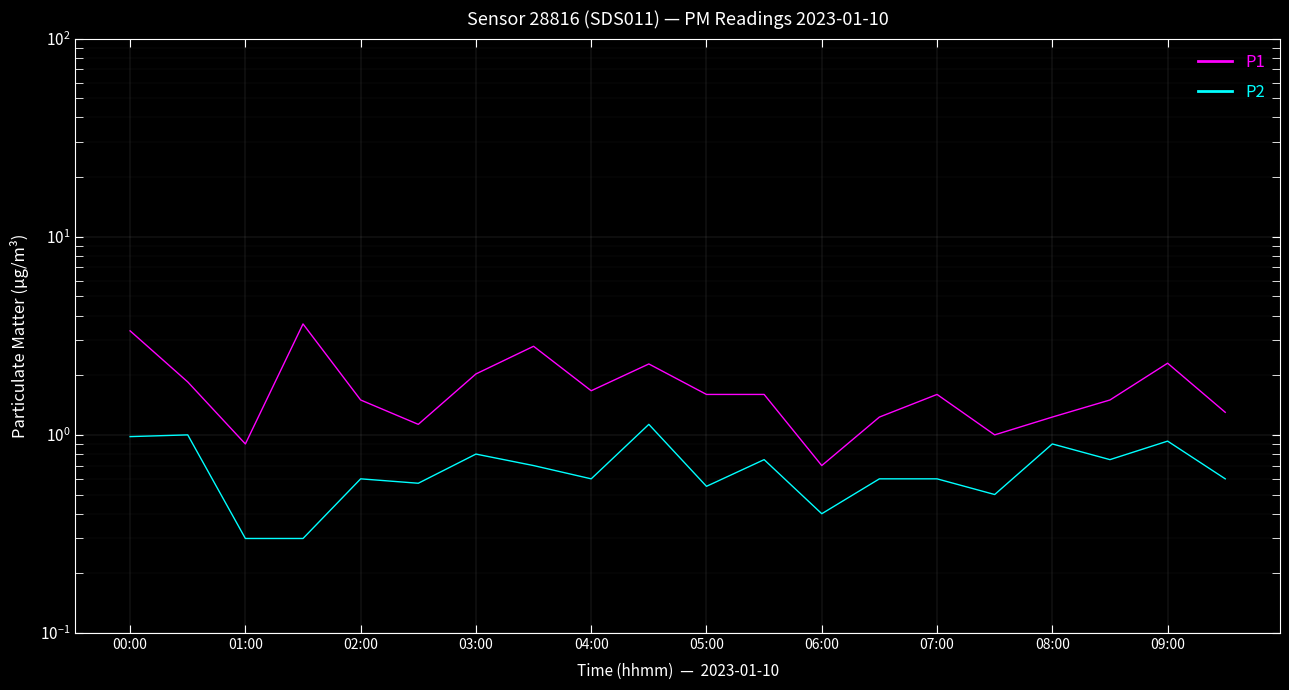

What is the value of the P2 point at the 17th from the left?

0.9